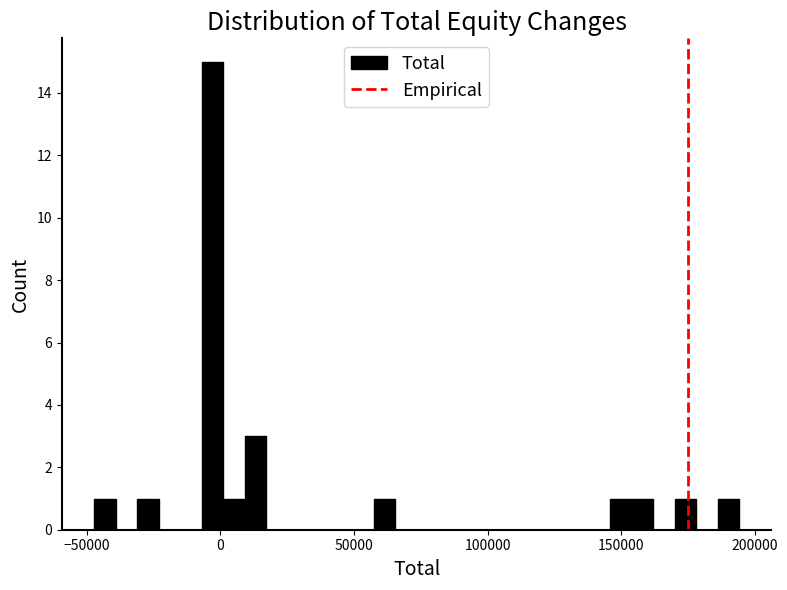

Around what value on the x-axis is the tallest bar? Give the approximate position of its centre, as read against the axis.

-5000